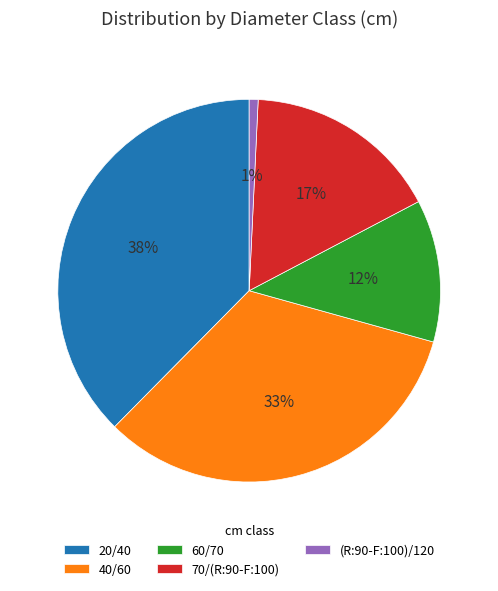

Is 60/70 the majority of the pie?

No